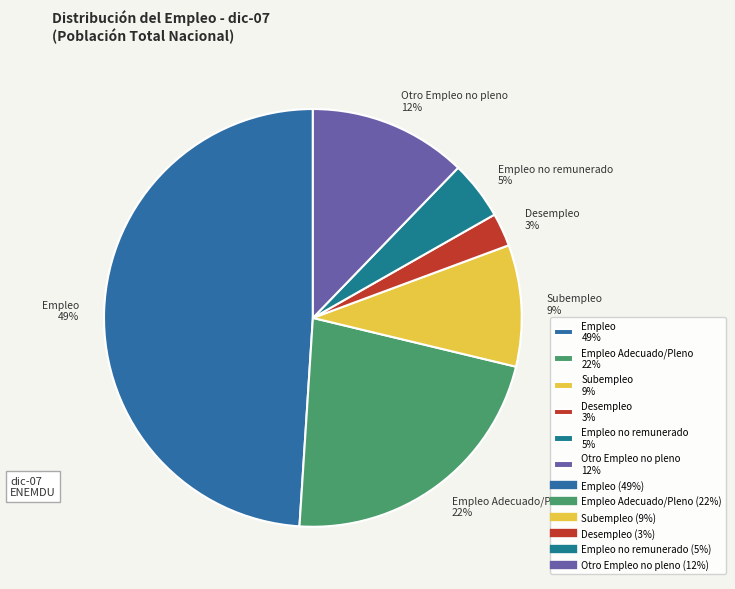

Is it true that Subempleo 9% is 9% of the pie?

True